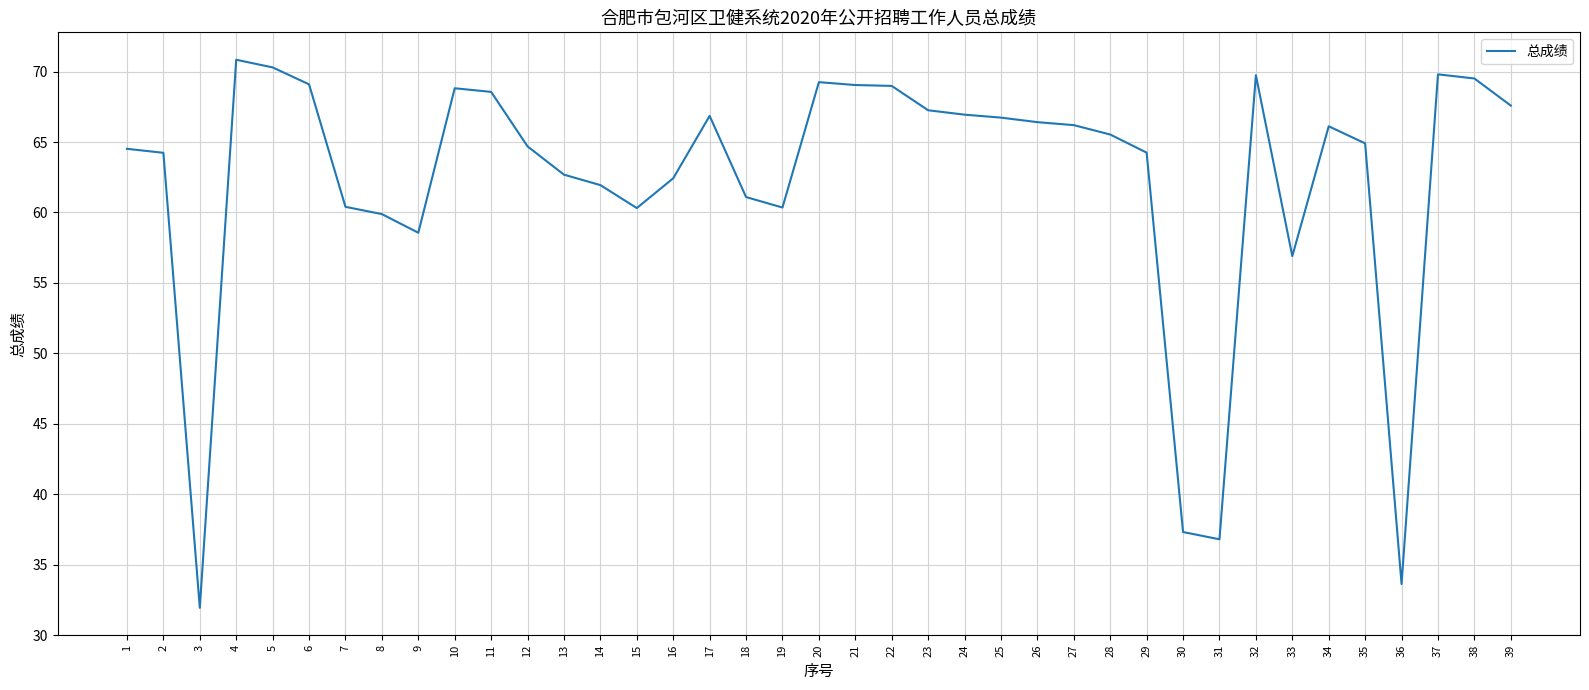

Where is the data nearest to the value 51?

33